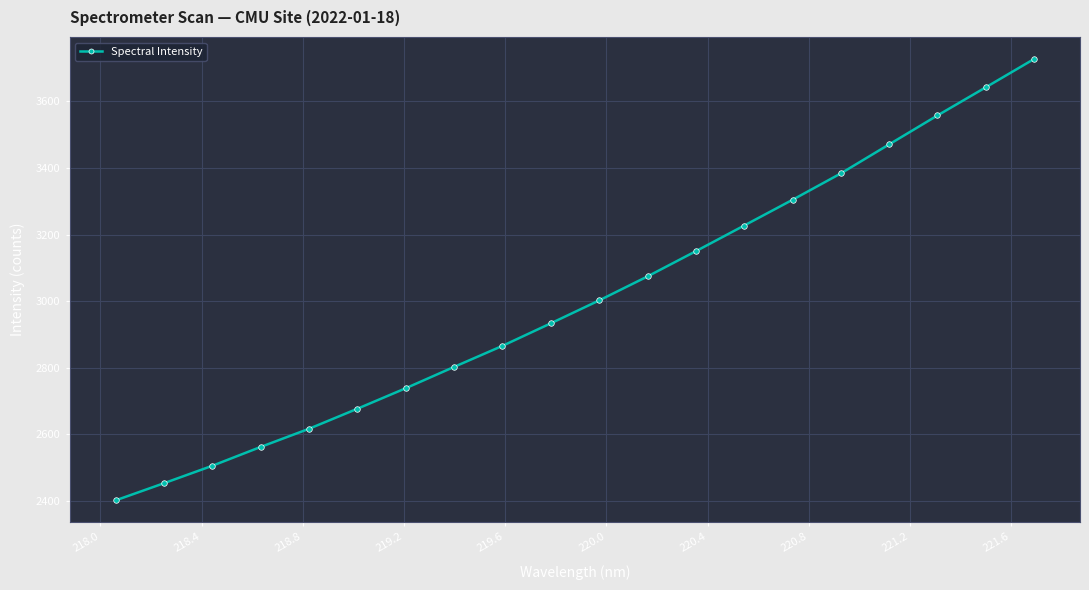

What is the greatest value displayed?

3727.7